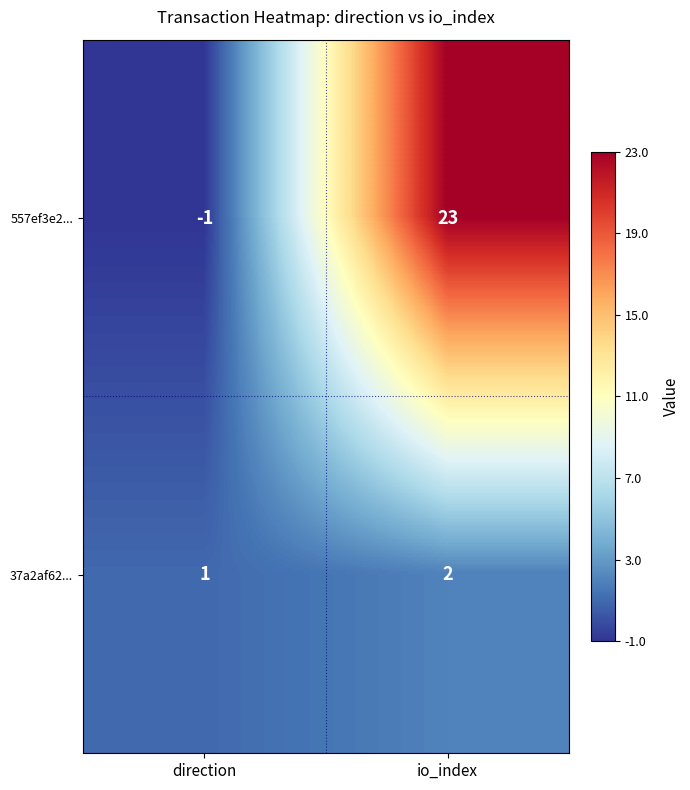

Which series has the widest spread of values?

557ef3e2...